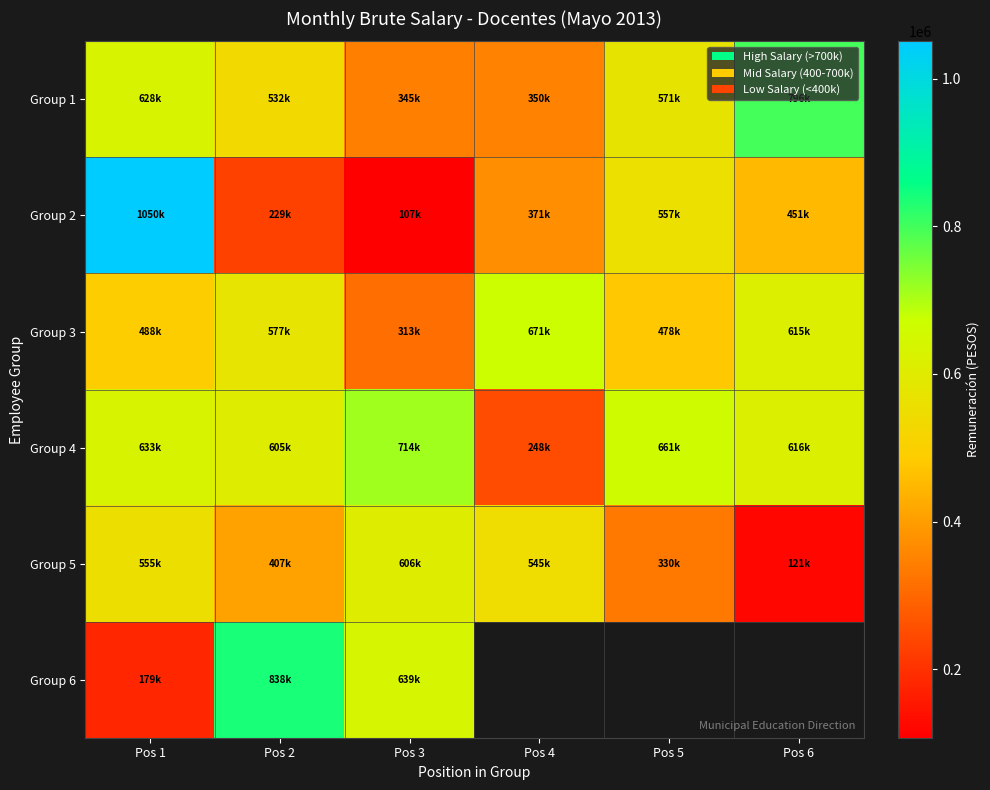

Which series has the largest range (max minus min)?

Group 2